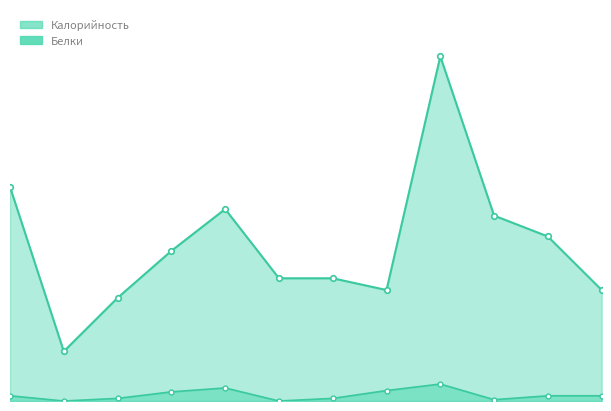

The value of Белки at закуска is 0. True or false?

True